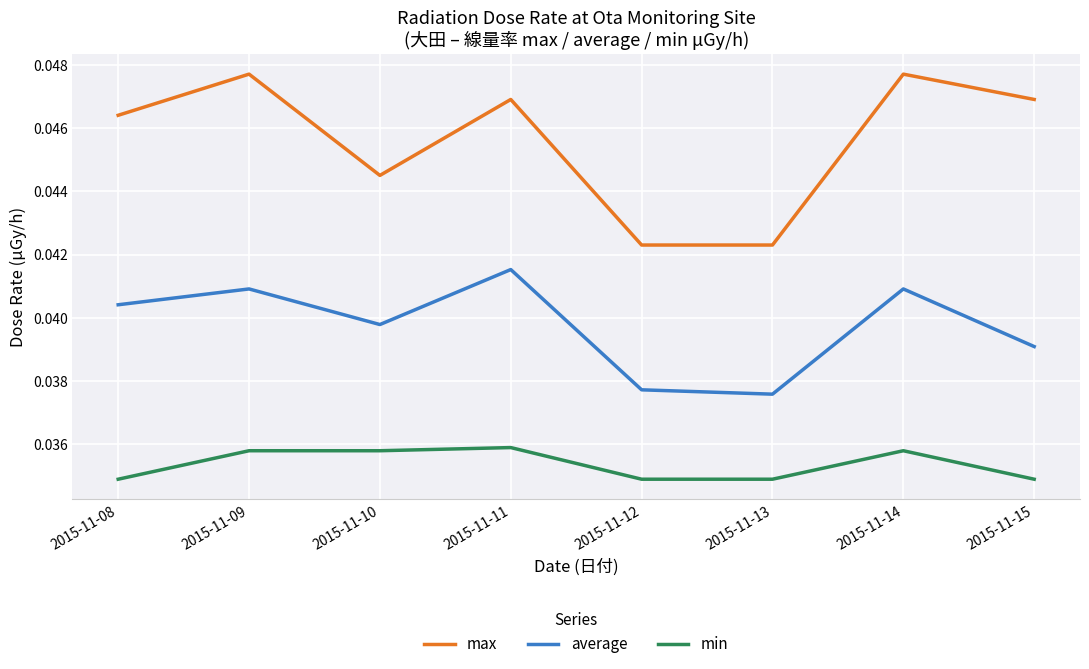

Where is the first local maximum for average?

2015-11-09